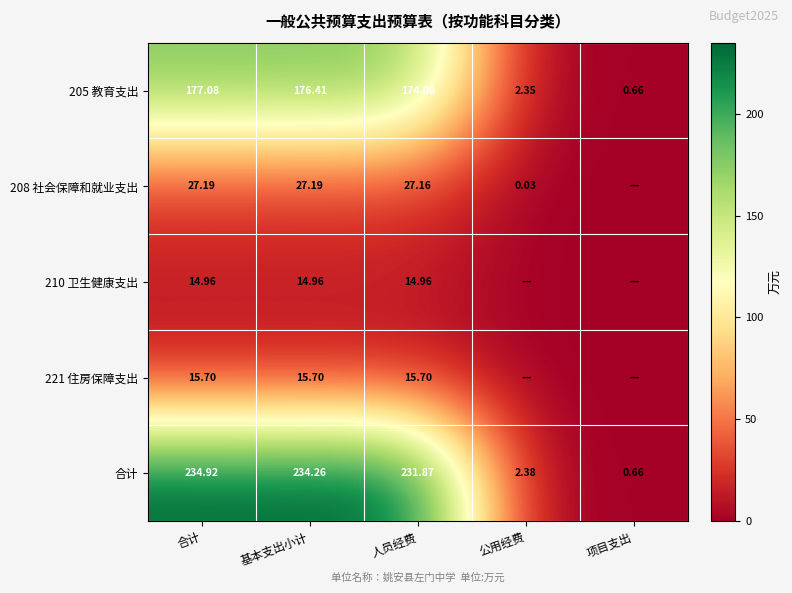

List the labels in order of 合计 value, smallest first.

项目支出, 公用经费, 人员经费, 基本支出小计, 合计